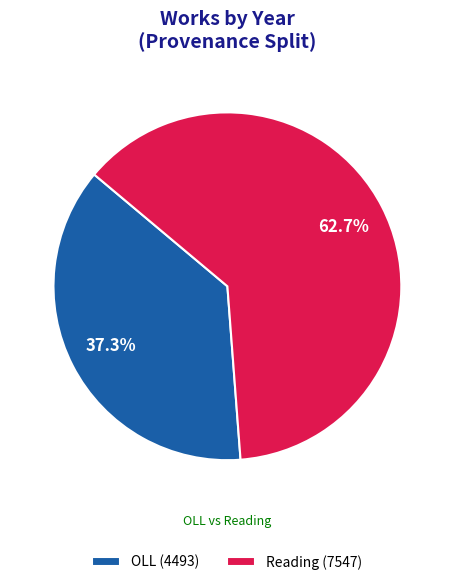

To the nearest percent, what is the difference between the largest and smallest slice percentages?

25%